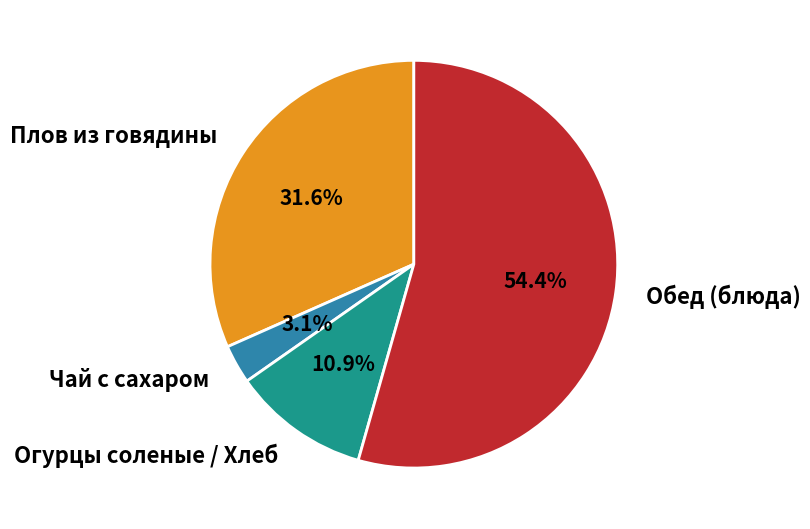

Rank the categories by value from highest to lowest.

Обед (блюда), Плов из говядины, Огурцы соленые / Хлеб, Чай с сахаром